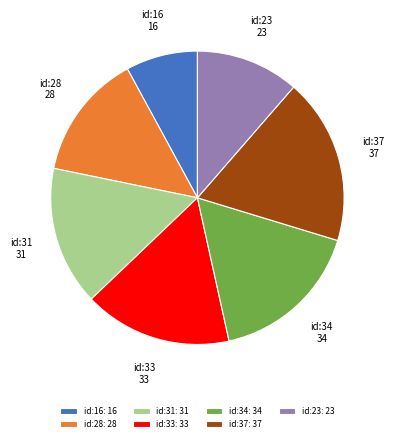

Do id:16: 16 and id:34: 34 together represent more than half of the pie?

No